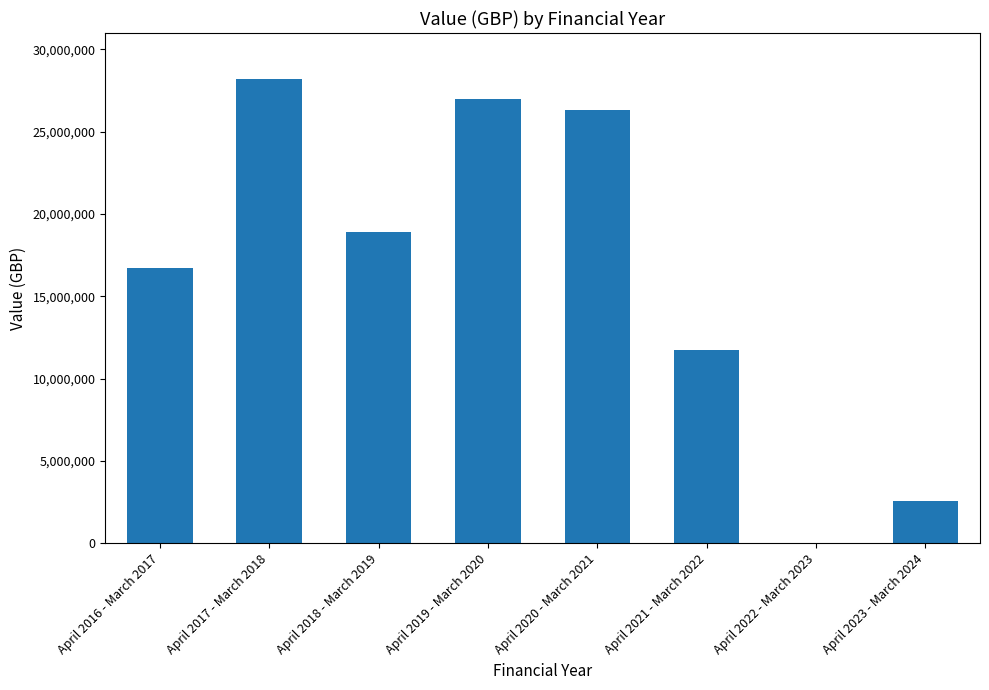

At which category does the chart reach its peak across all series?

April 2017 - March 2018